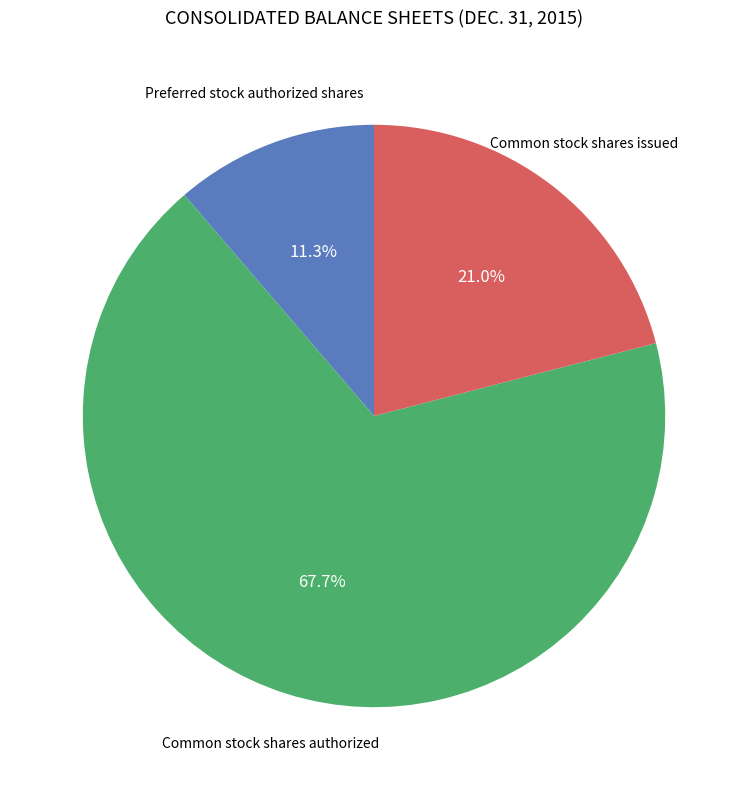

True or false: Common stock shares authorized accounts for 68% of the total.

True